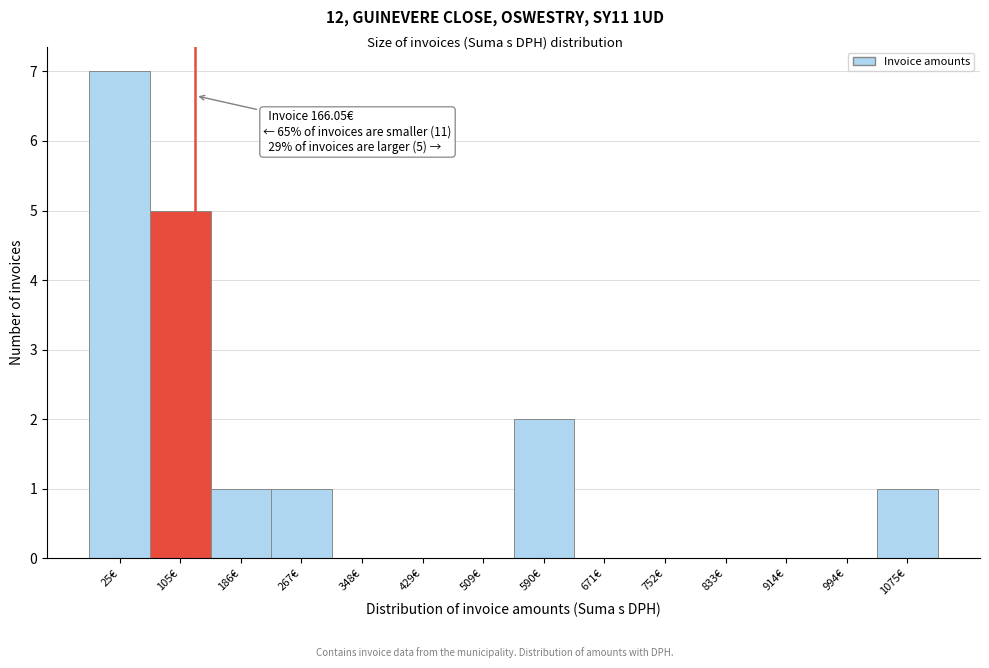

Reading left to right, transcribe all the data shown in this chart.

25€=7	105€=5	186€=1	267€=1	348€=0	429€=0	509€=0	590€=2	671€=0	752€=0	833€=0	914€=0	994€=0	1075€=1